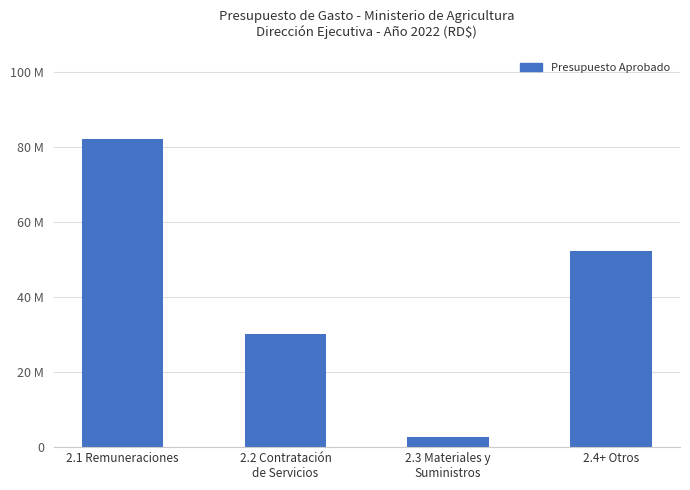

Count the values in the range 30141420 to 82038945.

3